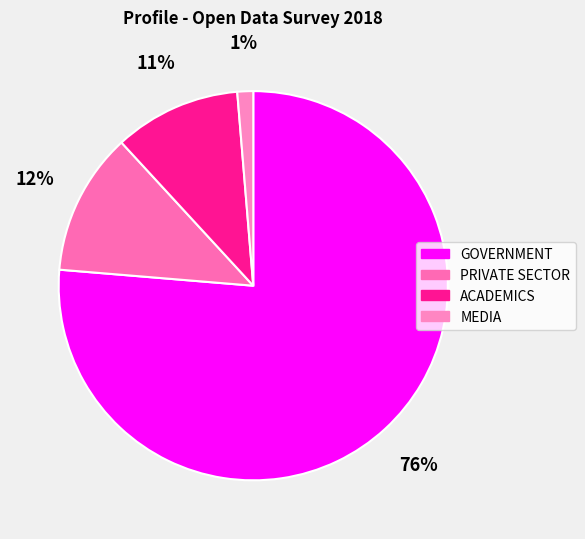

Which category has the smallest portion of the pie?

MEDIA